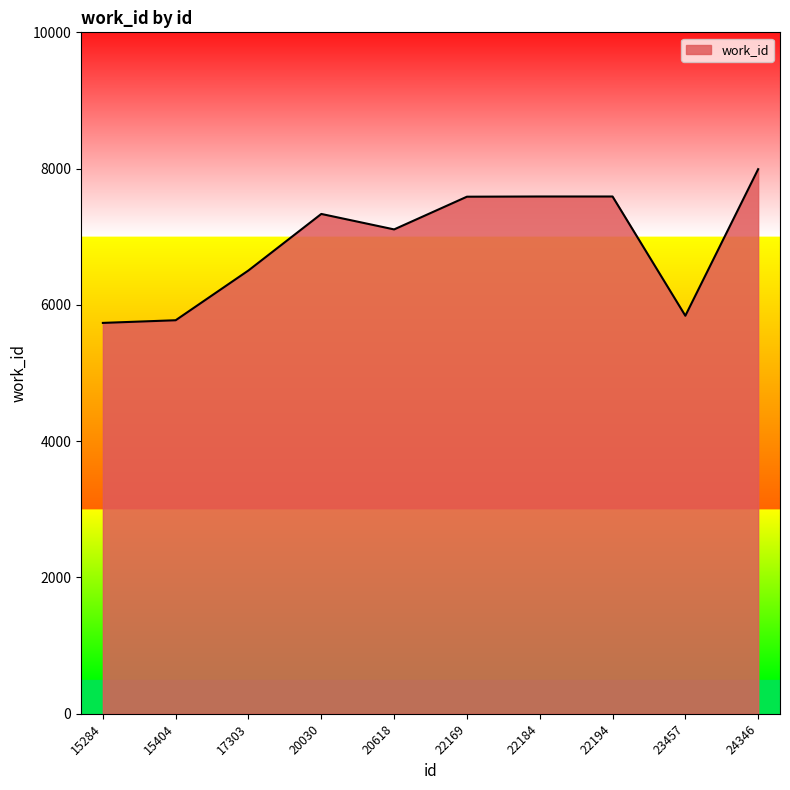

The chart shows a value of 12116 at 24346. True or false?

False